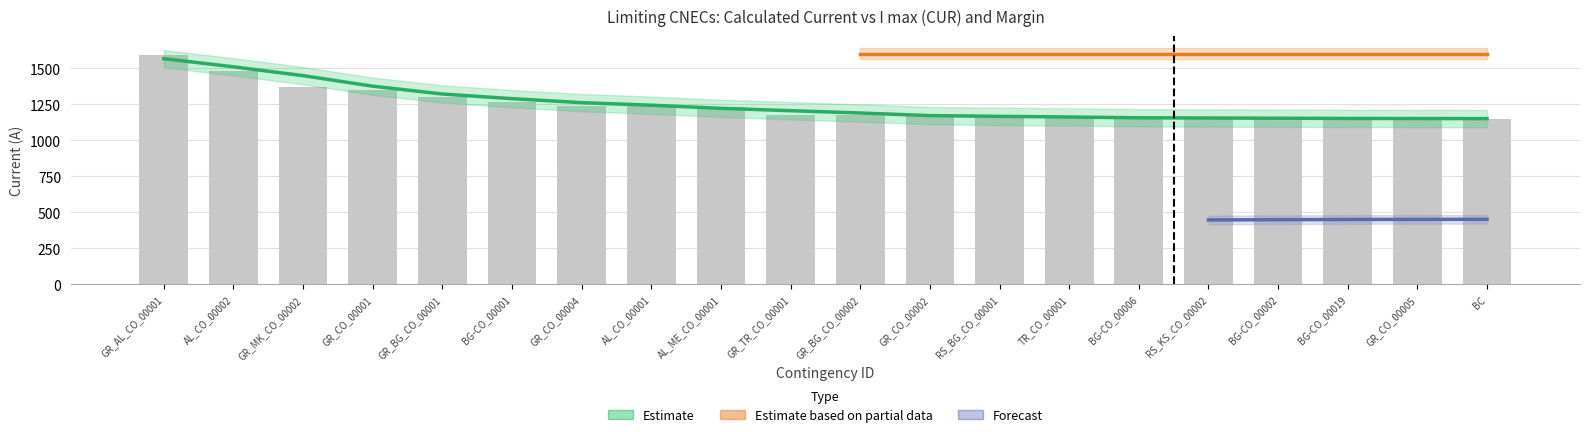

What is the total value across all series at RS_KS_CO_00002?

2305.8